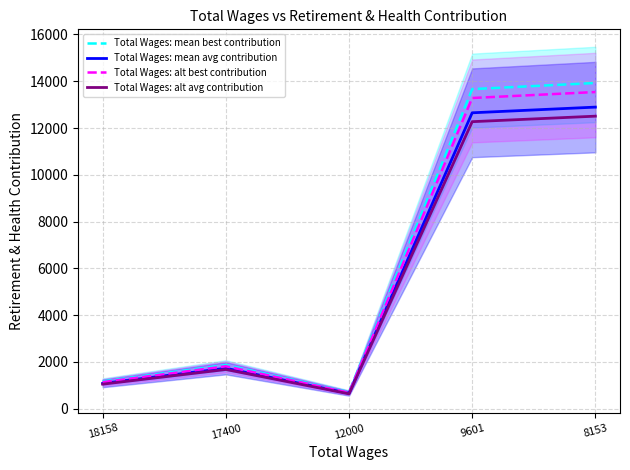

What value does the Total Wages: alt avg contribution series have at 18158?

1052.5